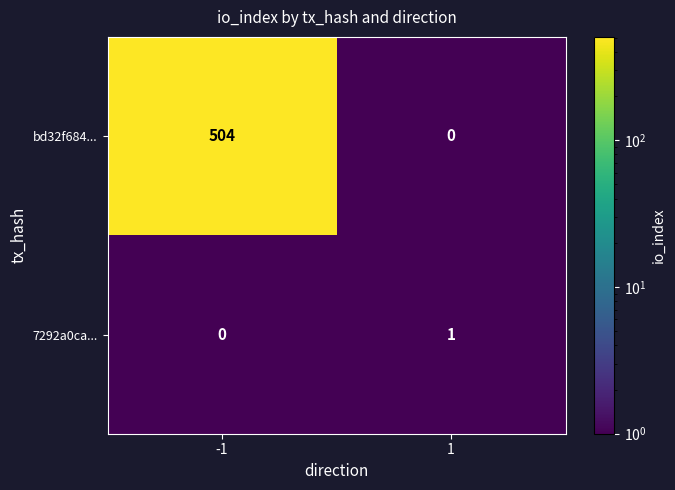

The value of bd32f684... at -1 is 504. True or false?

True